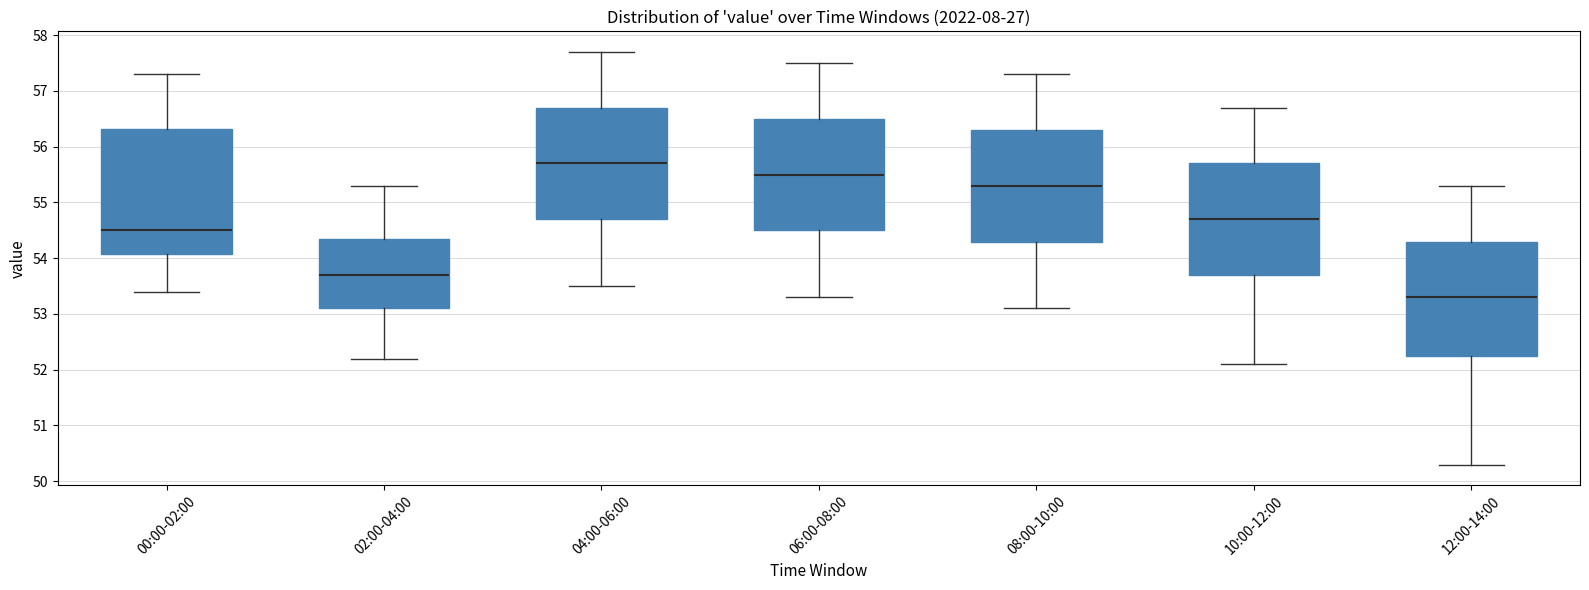

Which box is the tallest, from its lower edge to its upper edge?

00:00-02:00